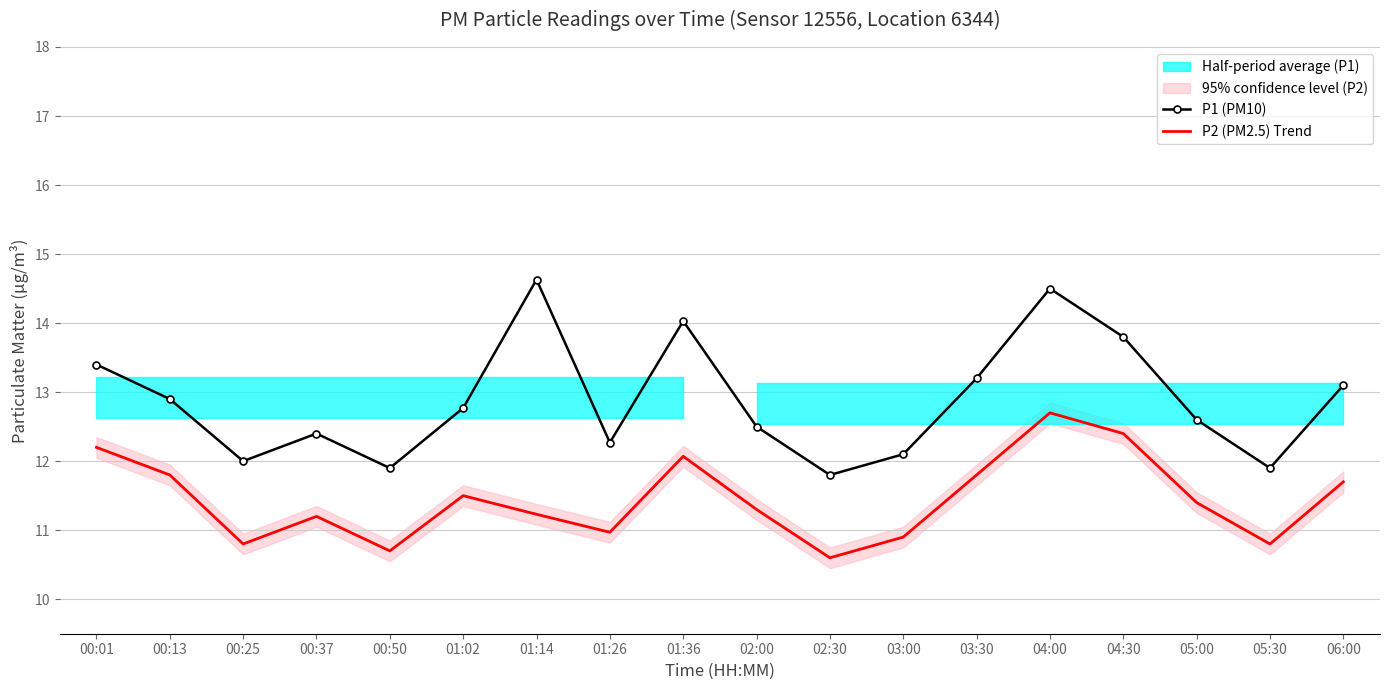

What is the maximum value for P1 (PM10)?

14.6